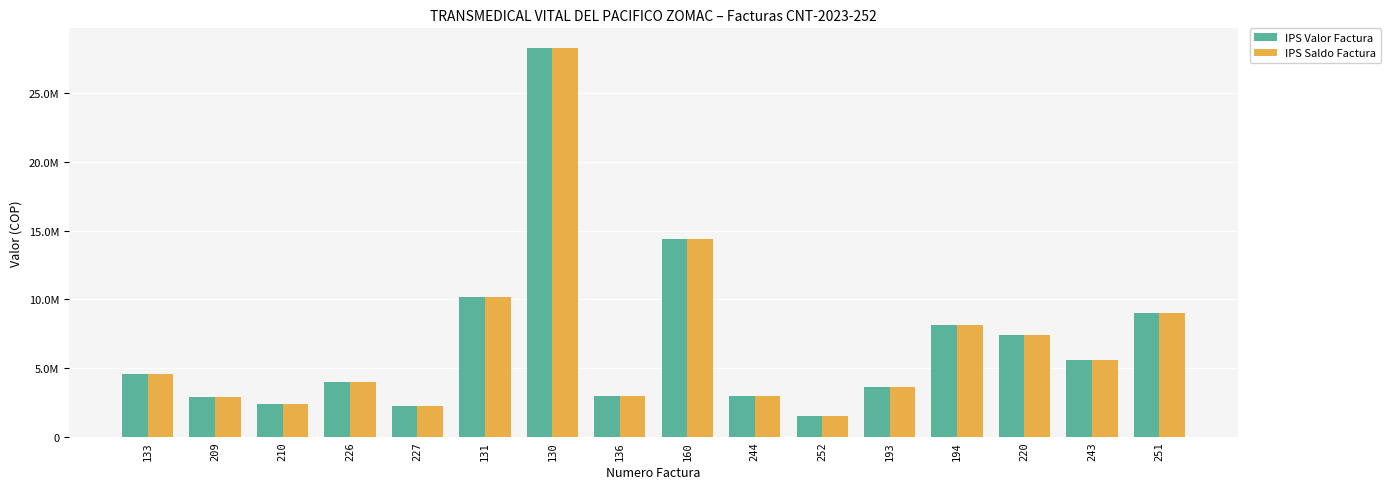

What are all the series names shown in the legend?

IPS Valor Factura, IPS Saldo Factura